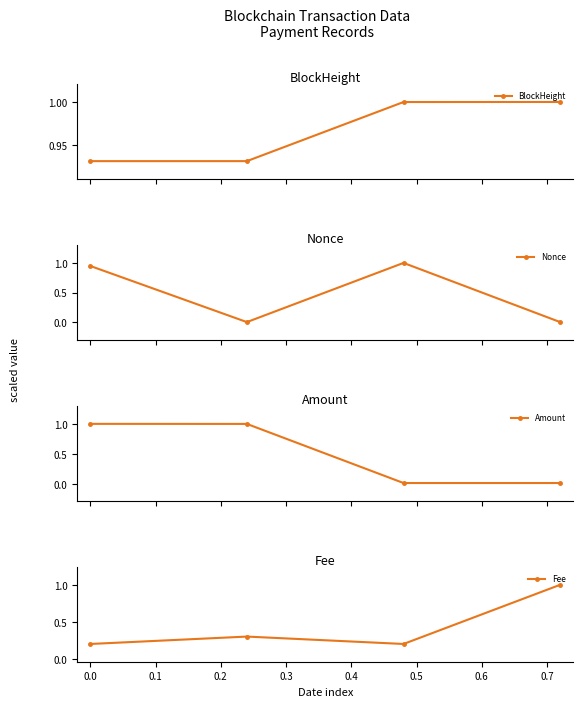

True or false: BlockHeight and Fee cross at least once.

False